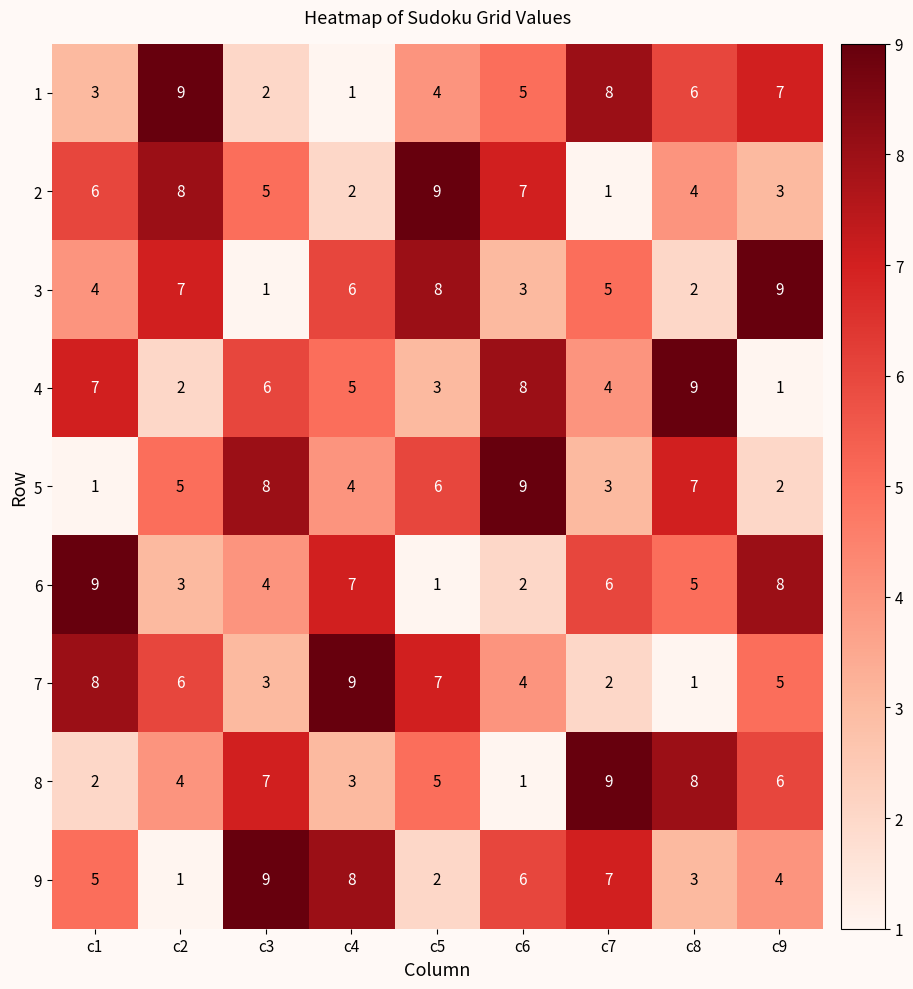

What is the difference between the maximum and minimum values in the 6 series?

8